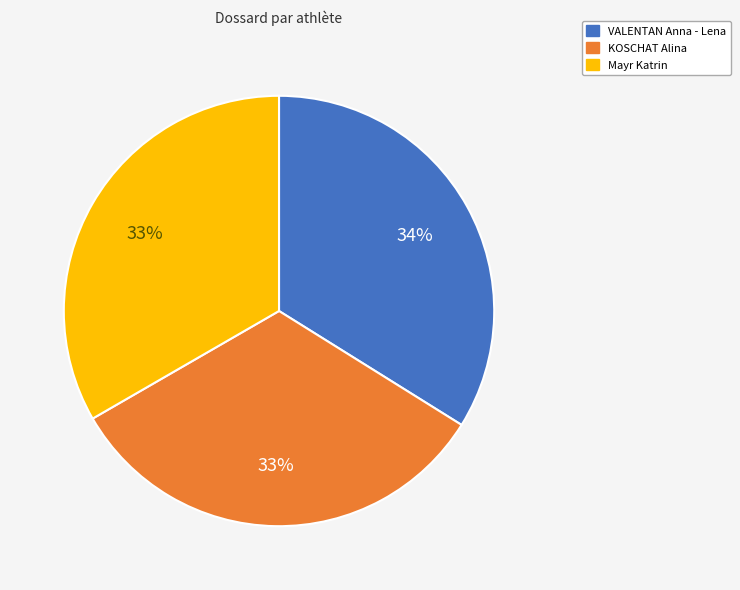

Approximately how many times larger is the value at KOSCHAT Alina compared to VALENTAN Anna - Lena?

1.0